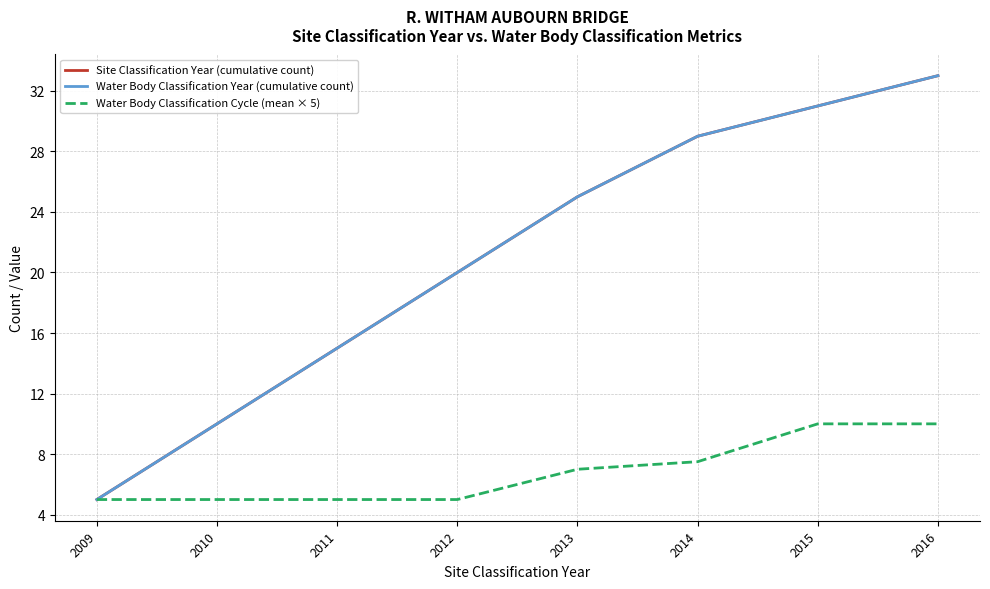

What is the sum of the Water Body Classification Year (cumulative count) values at 2010 and 2015?

41.0